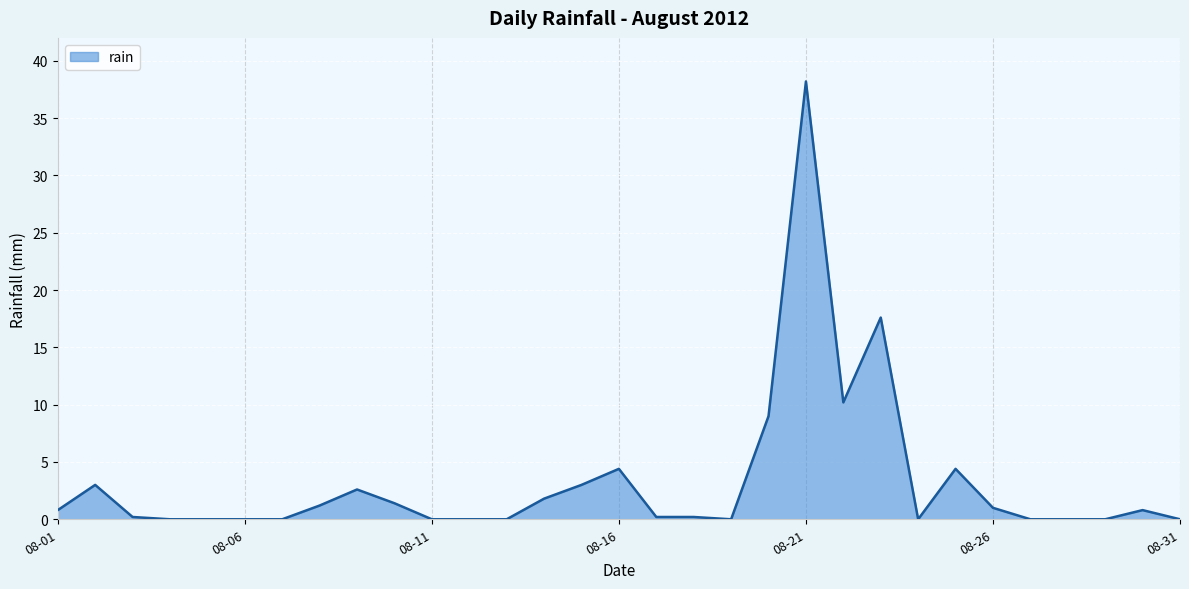

What is the difference between the maximum and minimum values?

38.2